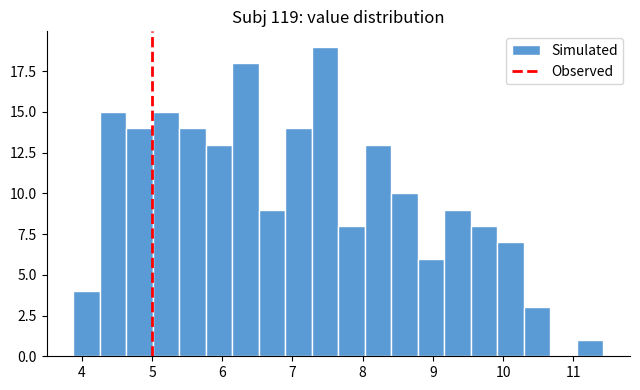

Read against the x-axis, roughly where is the centre of the tallest bar?

7.5